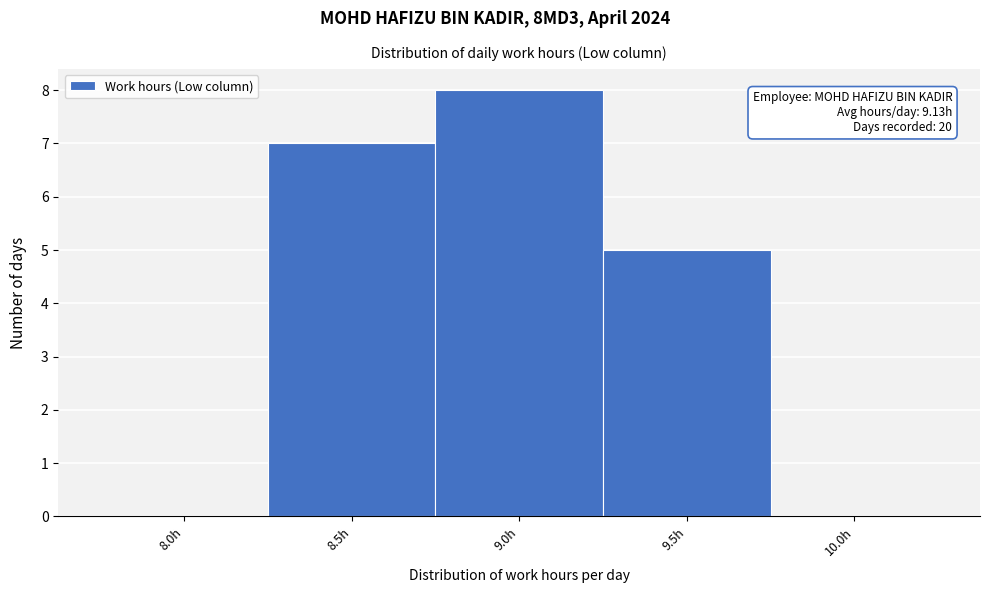

Reading right to left, what are all the values shown in this chart?

10.0h=0	9.5h=5	9.0h=8	8.5h=7	8.0h=0